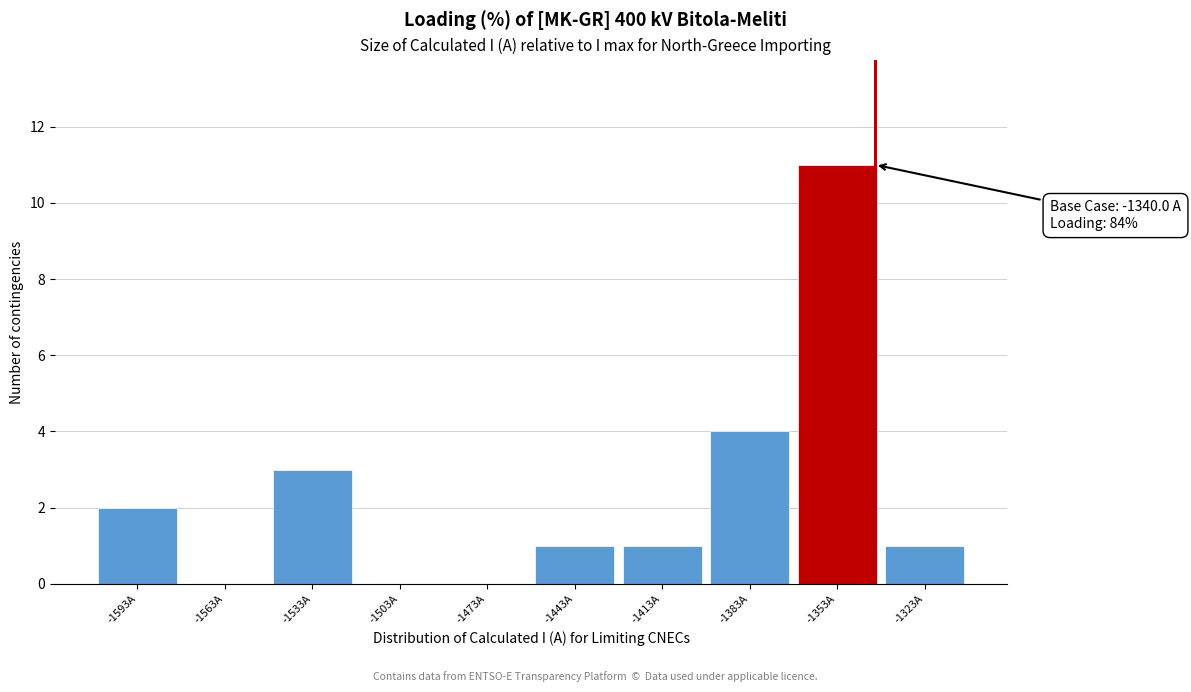

Which range on the x-axis has the tallest bar?

-1368 to -1338